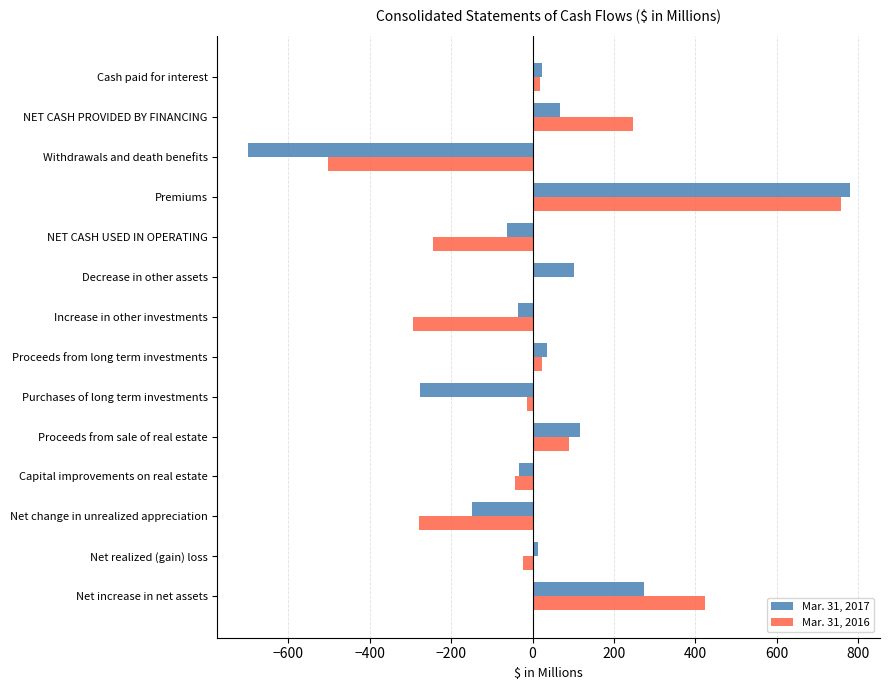

What is the greatest value displayed?

779.5